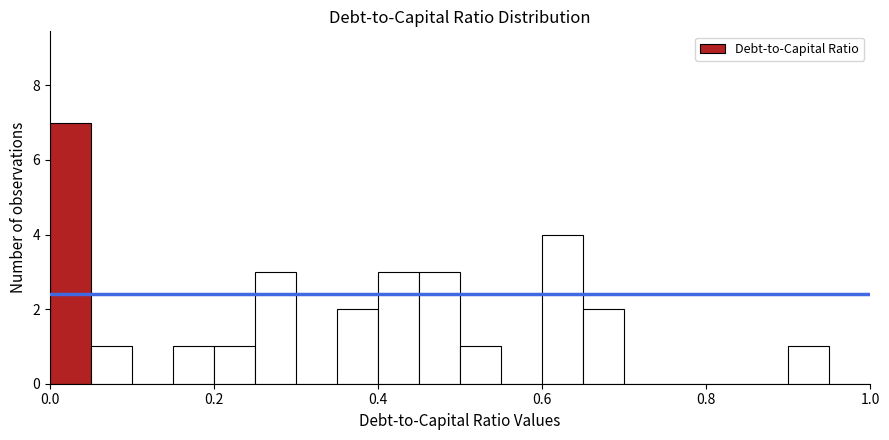

Read against the x-axis, roughly where is the centre of the tallest bar?

0.02